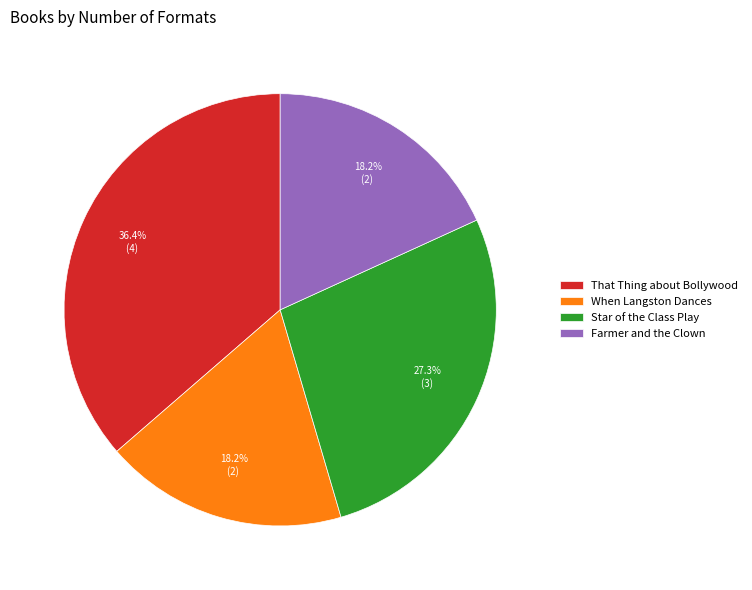

What is the ratio of the value at When Langston Dances to the value at That Thing about Bollywood?

0.5